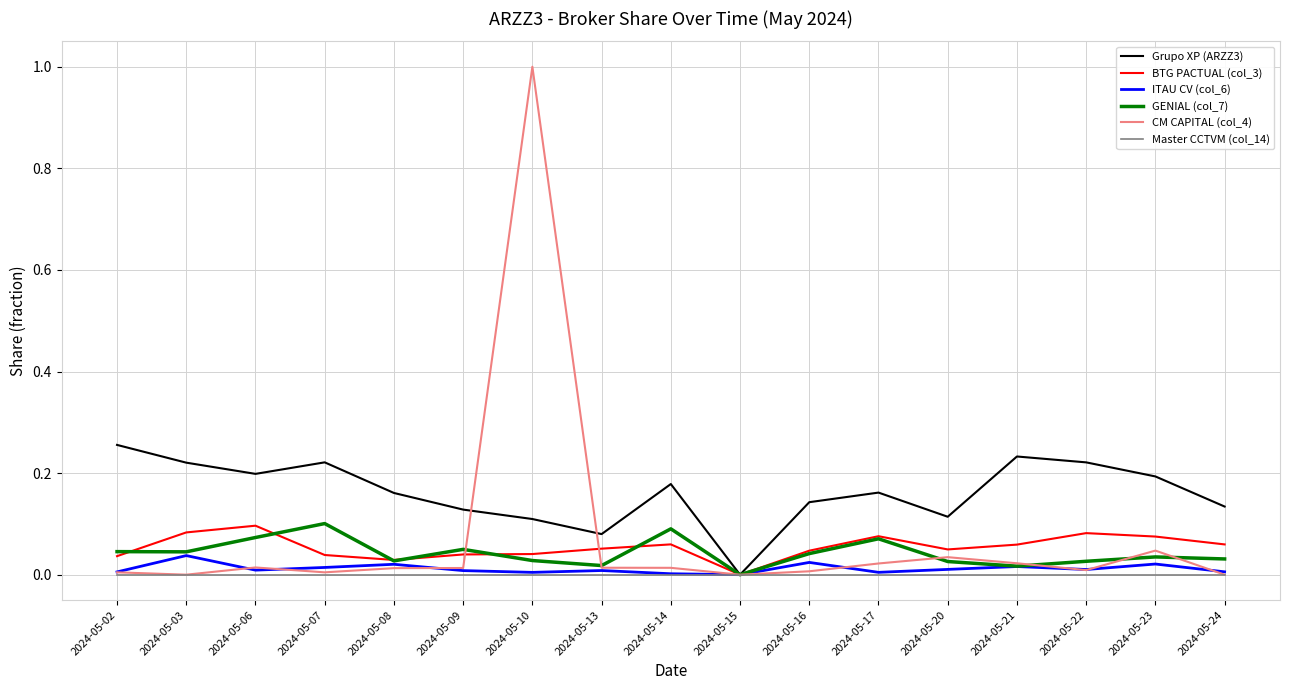

The ITAU CV (col_6) series shows 0.0 at 2024-05-17. True or false?

True